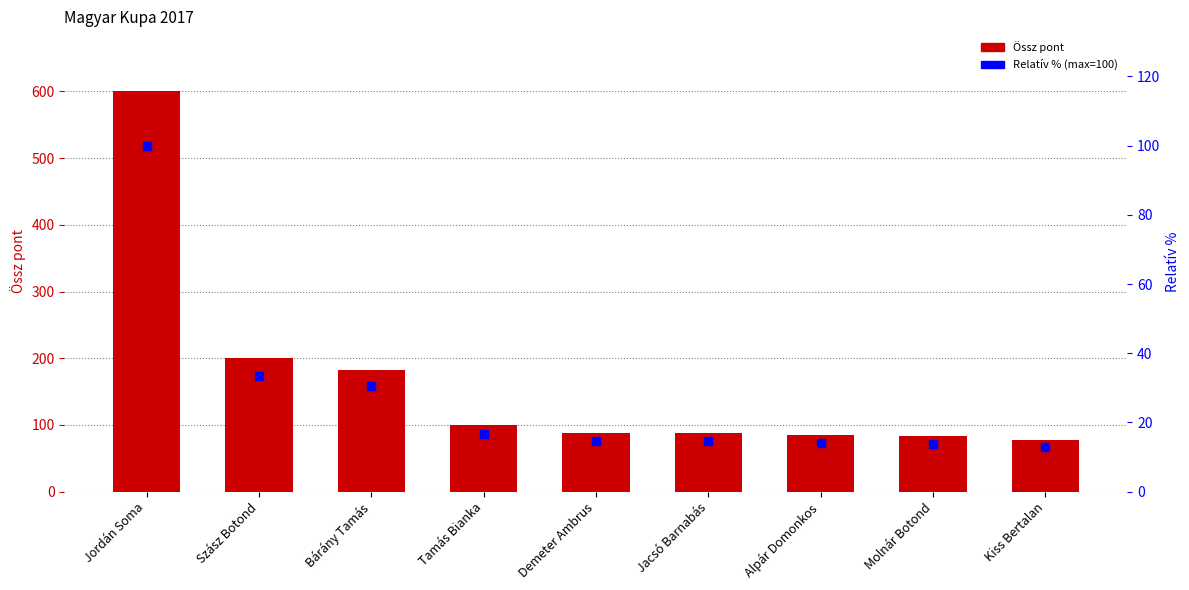

What are all the series names shown in the legend?

Össz pont, Relatív % (max=100)